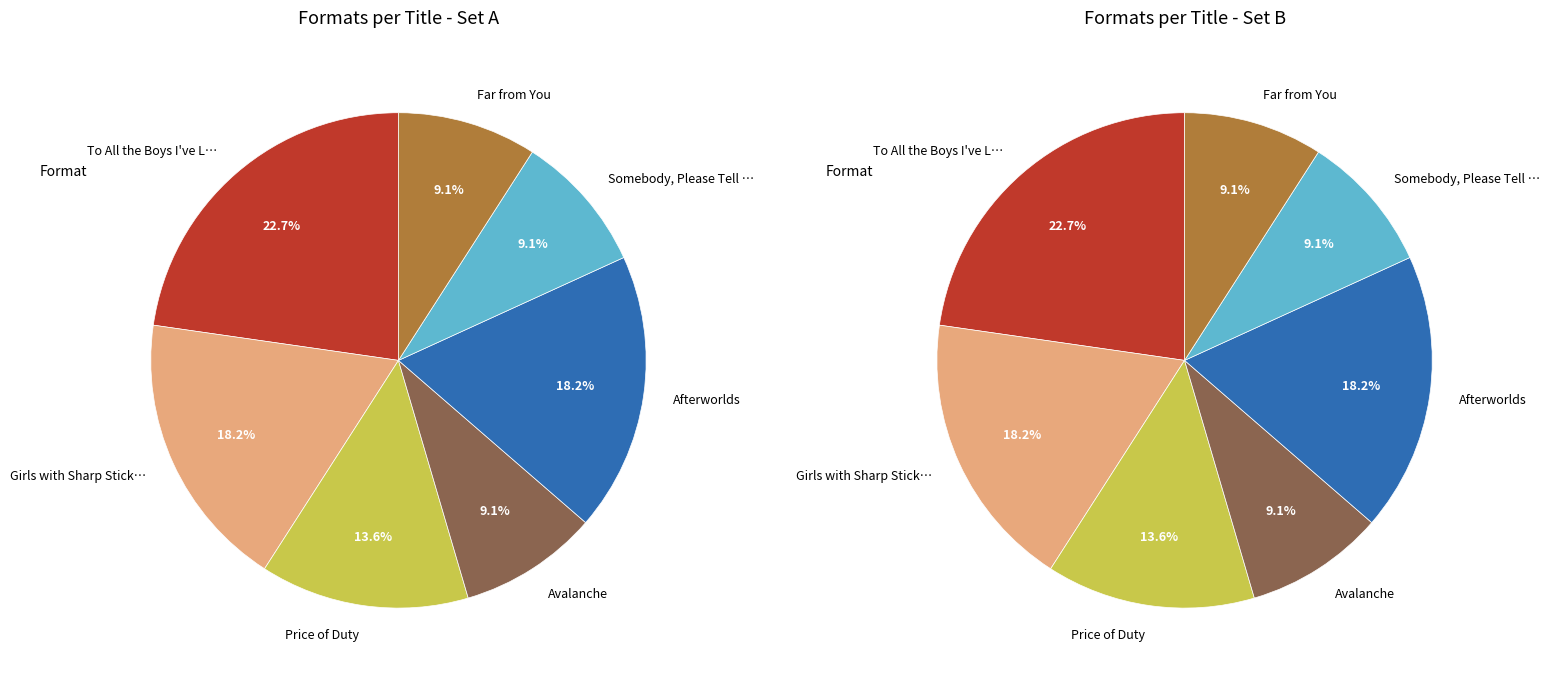

Which slice is the smallest?

Avalanche